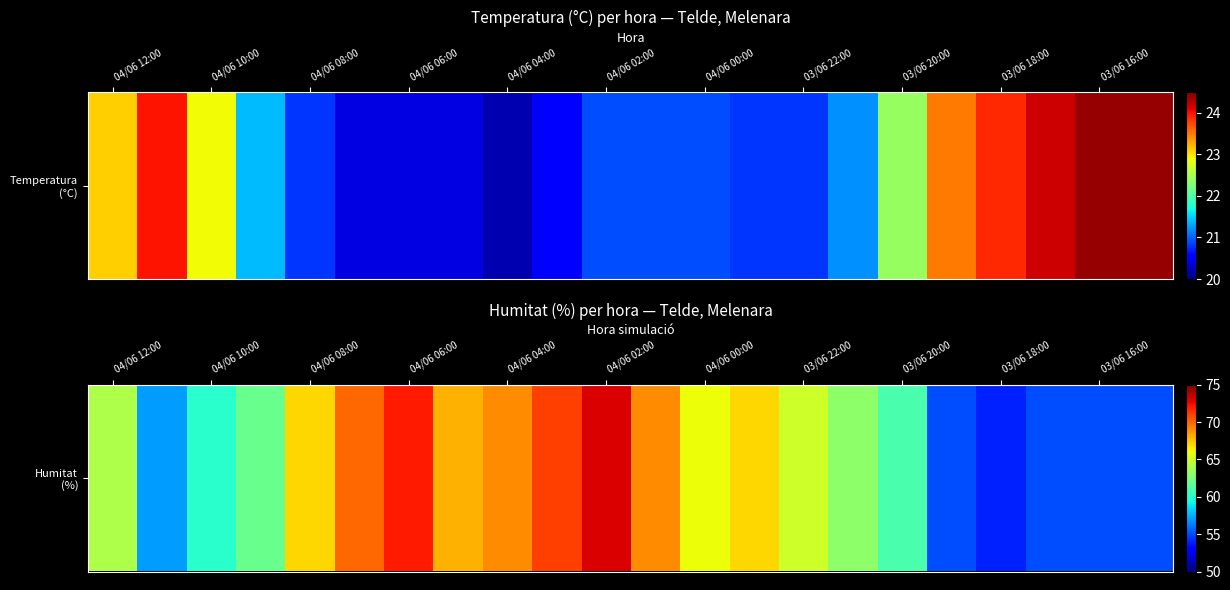

Which label corresponds to the largest value in the chart?

04/06 02:00